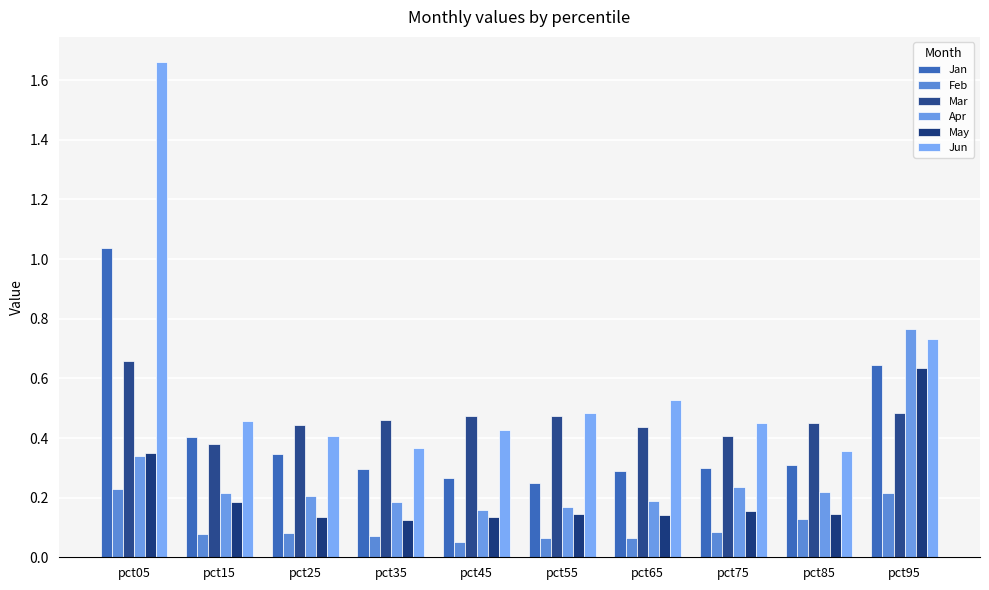

True or false: May has a value of 0.1 at pct55.

True